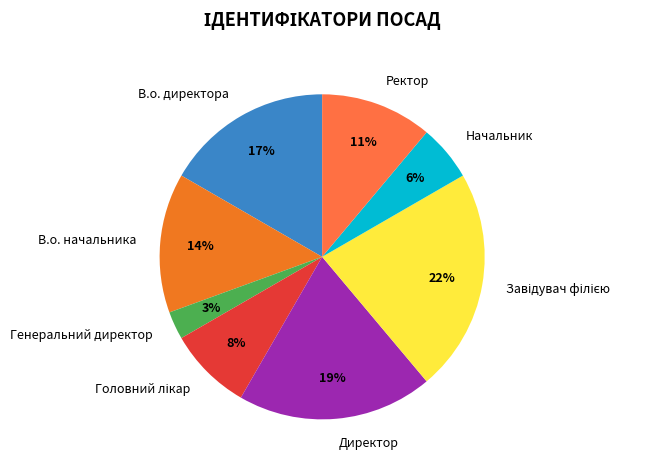

Between Ректор and Директор, which is larger?

Директор